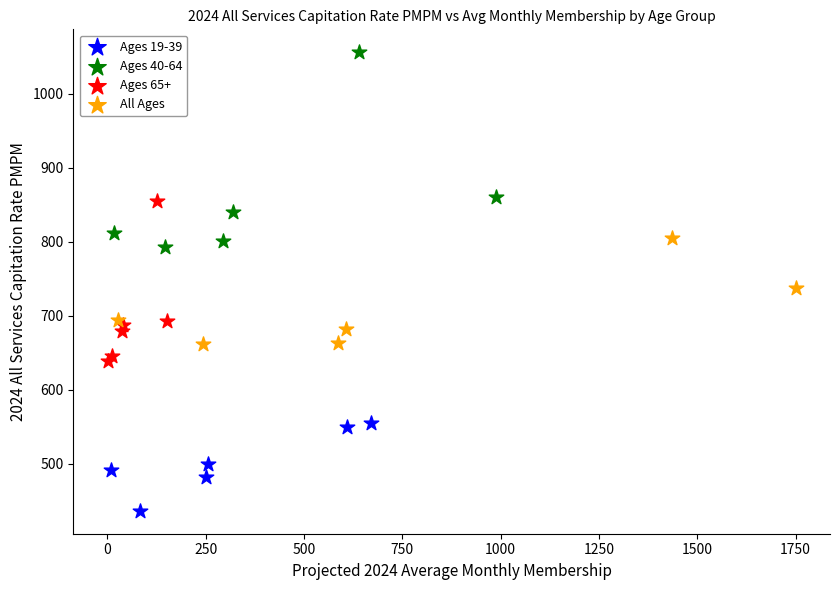

Which series reaches the maximum Y coordinate?

Ages 40-64